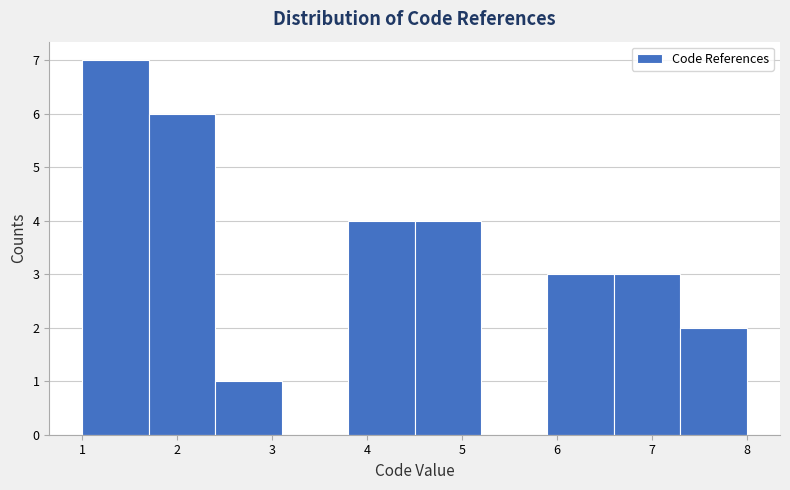

Reading left to right, transcribe this chart: for each bar, give the range it covers on the x-axis and its height. The values are not printed on the chart, so give them approximately, as read against the axis.

1.0 to 1.7: 7
1.7 to 2.4: 6
2.4 to 3.1: 1
3.1 to 3.8: 0
3.8 to 4.5: 4
4.5 to 5.2: 4
5.2 to 5.9: 0
5.9 to 6.6: 3
6.6 to 7.3: 3
7.3 to 8.0: 2